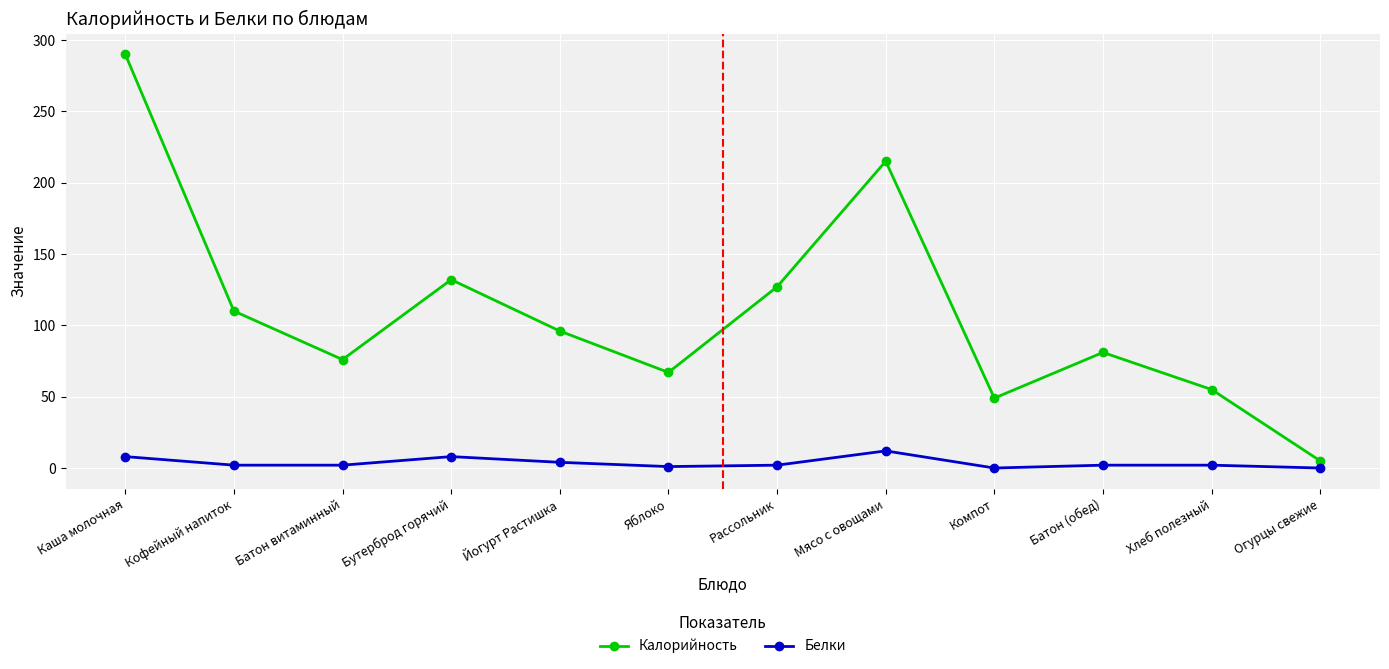

How many lines are shown in the chart?

2